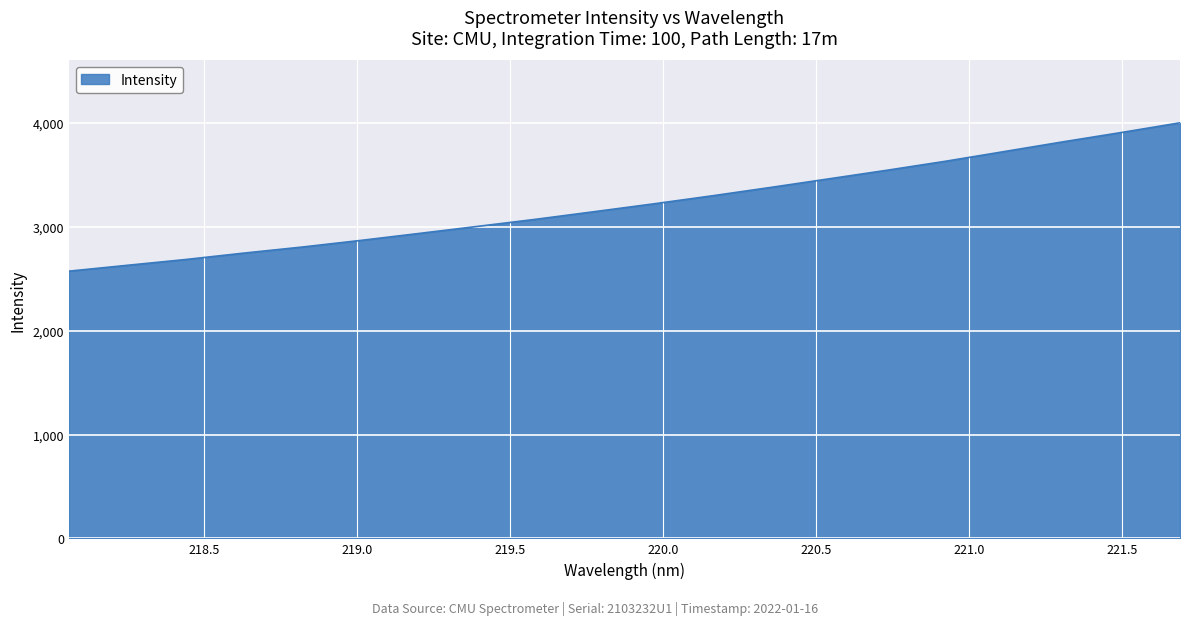

How many categories are shown in the chart?

20